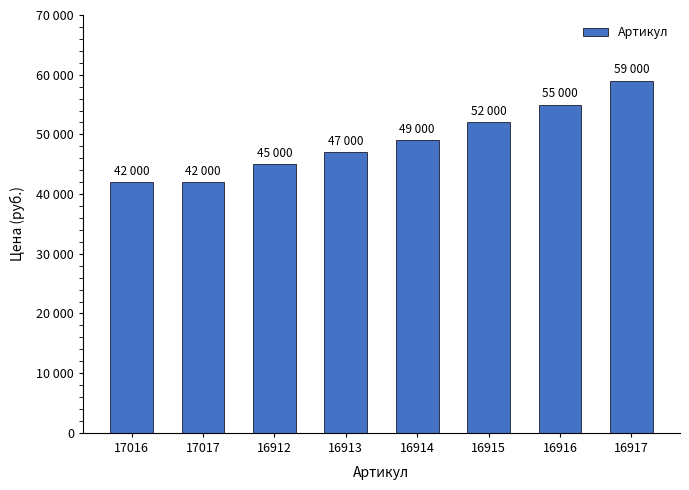

Are the bars horizontal?

No